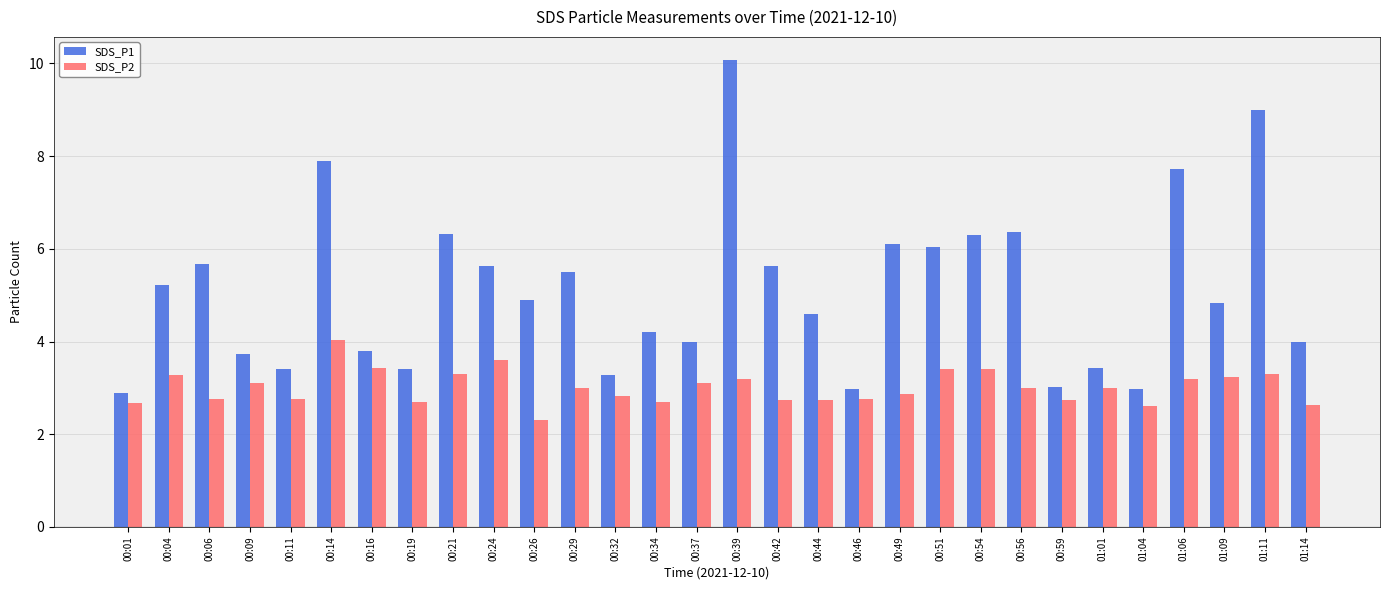

What is the label of the 13th bar from the left?

00:32